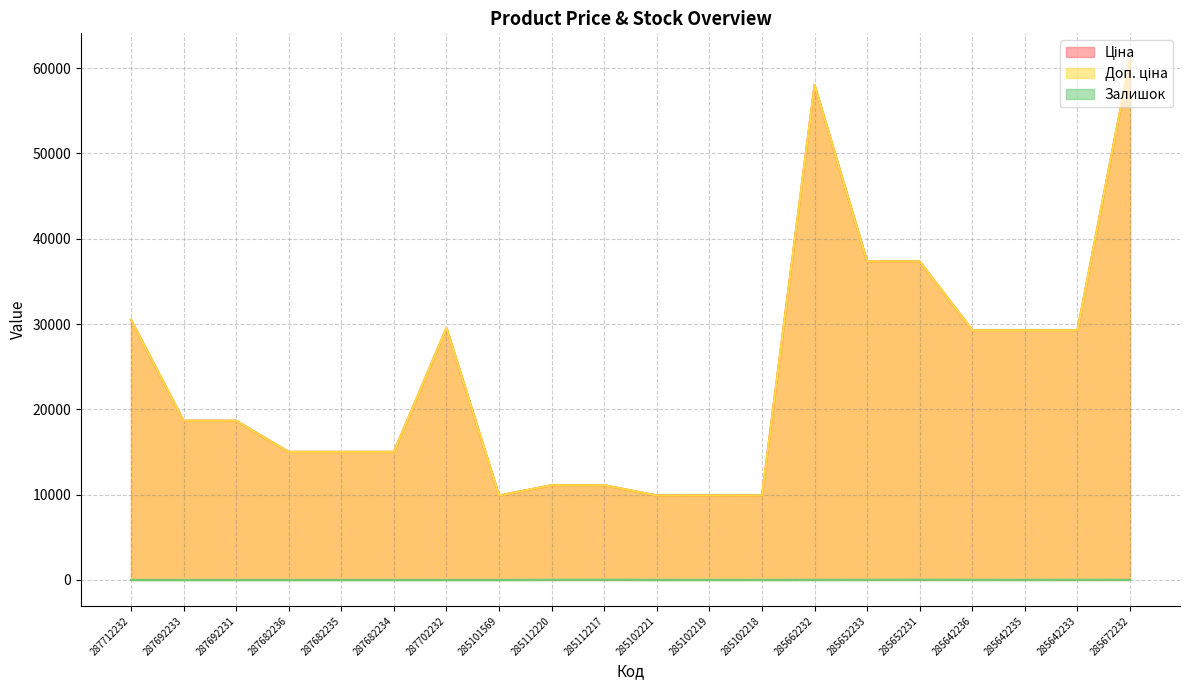

Which label corresponds to the smallest value in the chart?

287712232